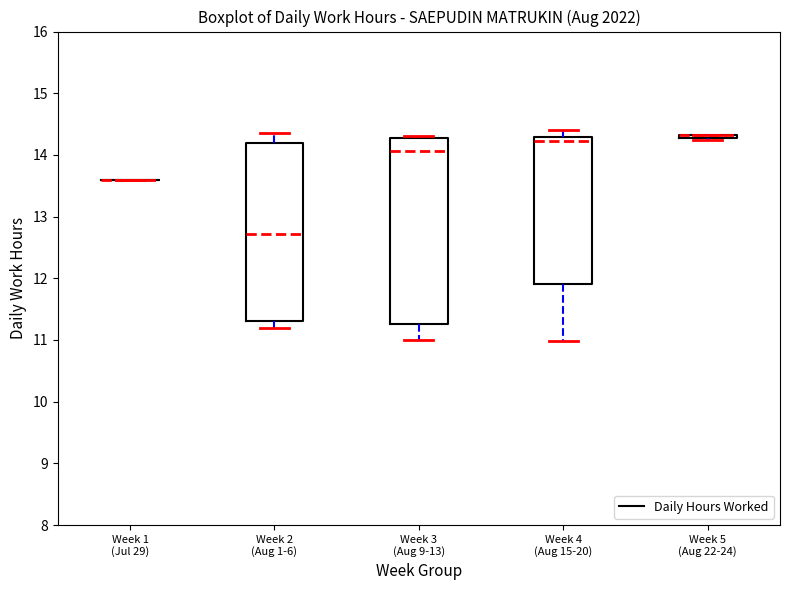

Where is the upper edge of the box for Week 3 (Aug 9-13) on the y-axis? The values are not printed on the chart, so give them approximately, as read against the axis.

14.3